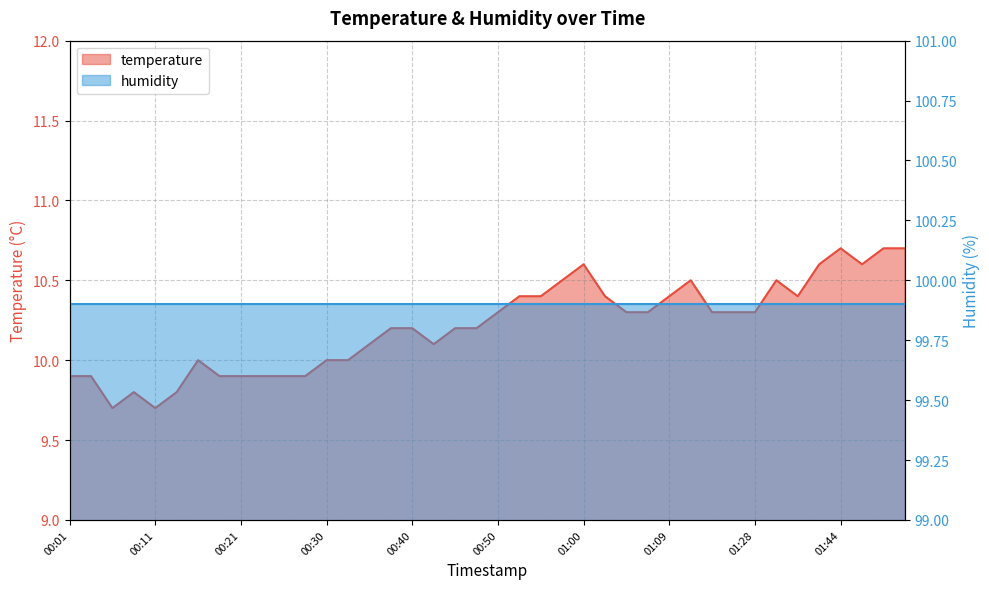

Count the number of categories in the chart.

40